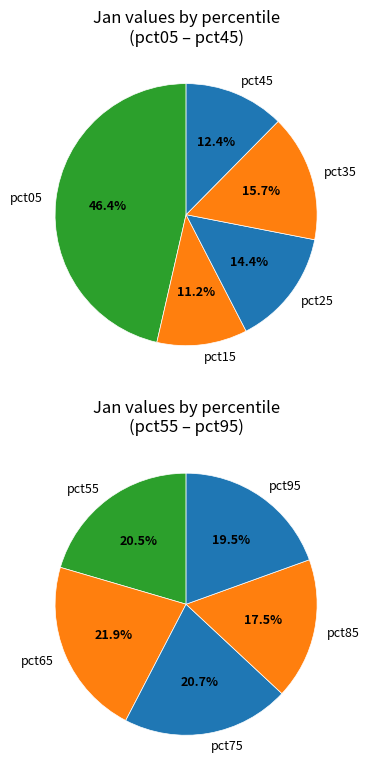

Is there any slice that represents more than half of the pie?

No